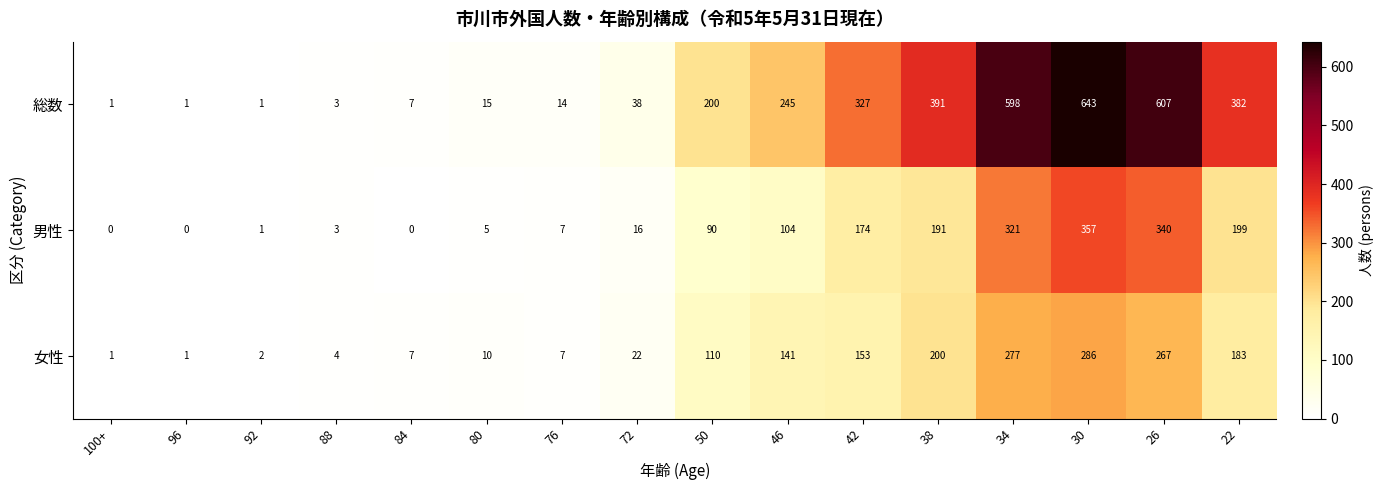

At which label is 女性 closest to 143?

46